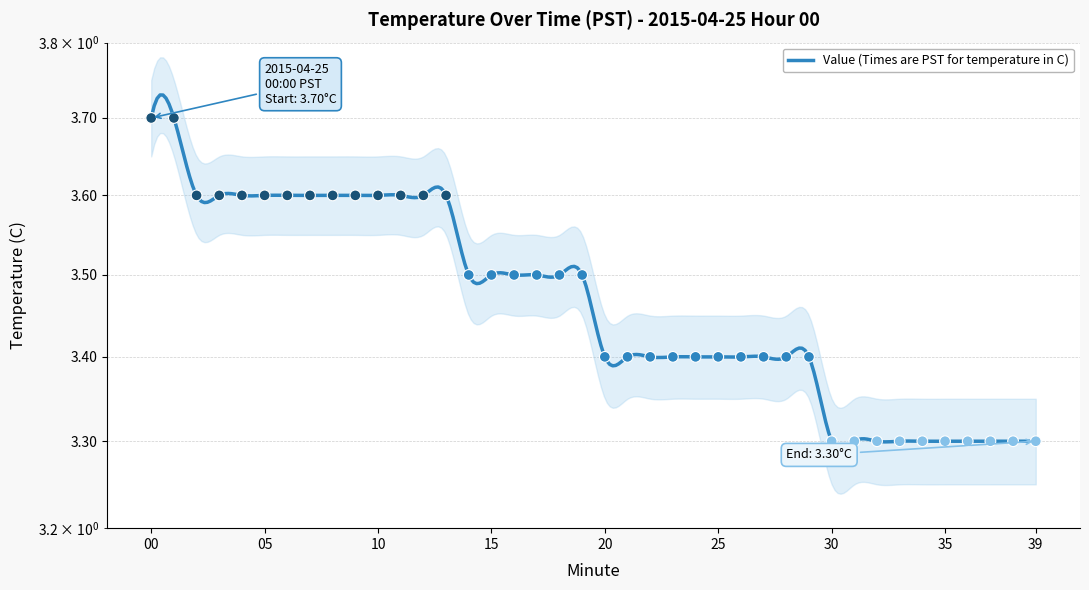

What is the change in value from 25 to 34?

-0.1